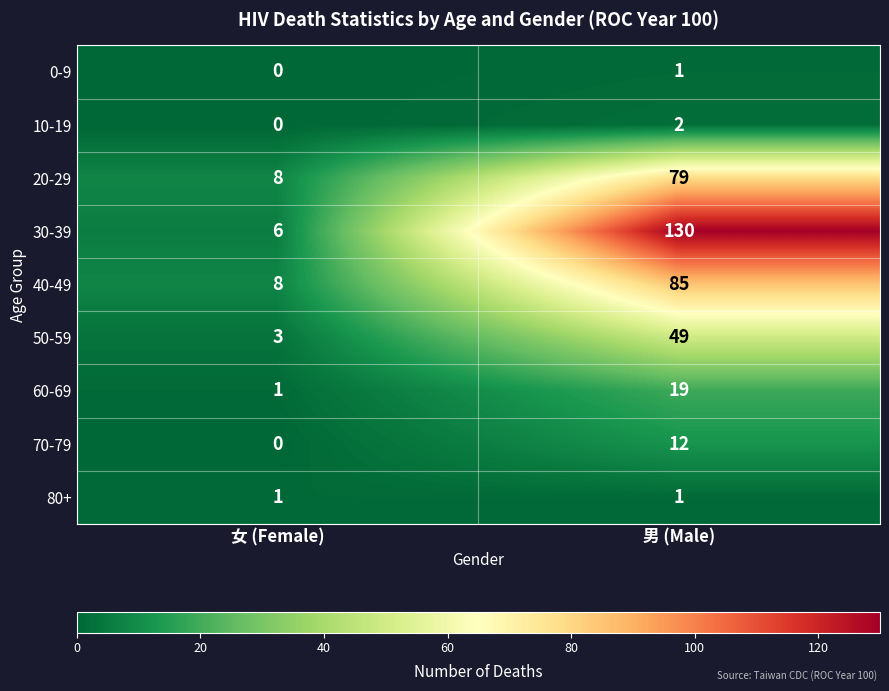

What is the total value across all series at 男 (Male)?

378